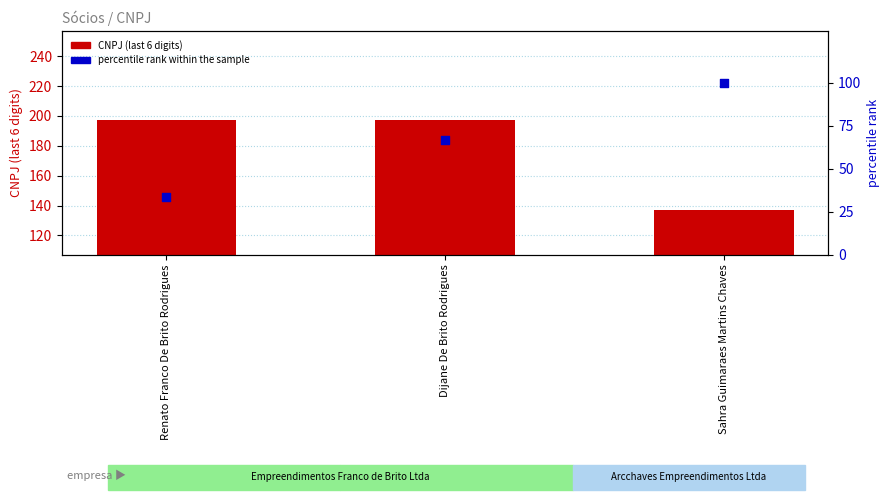

Which series contains the highest Y value?

CNPJ (last 6 digits)